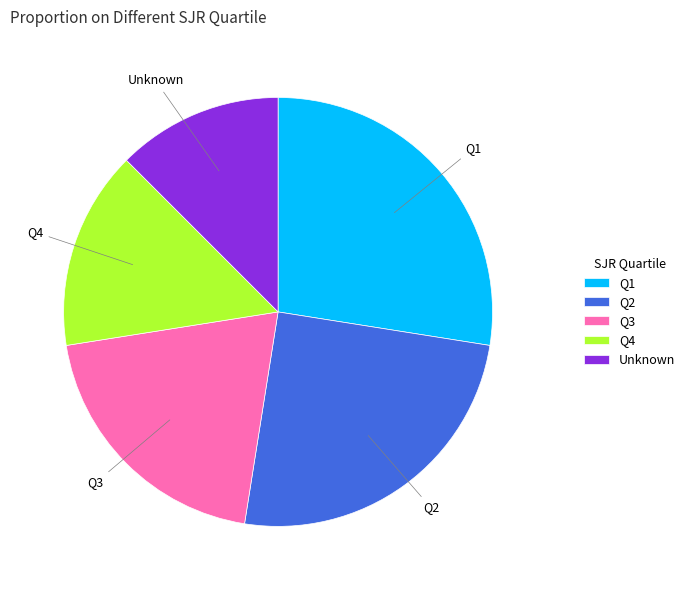

Does any single category account for the majority?

No